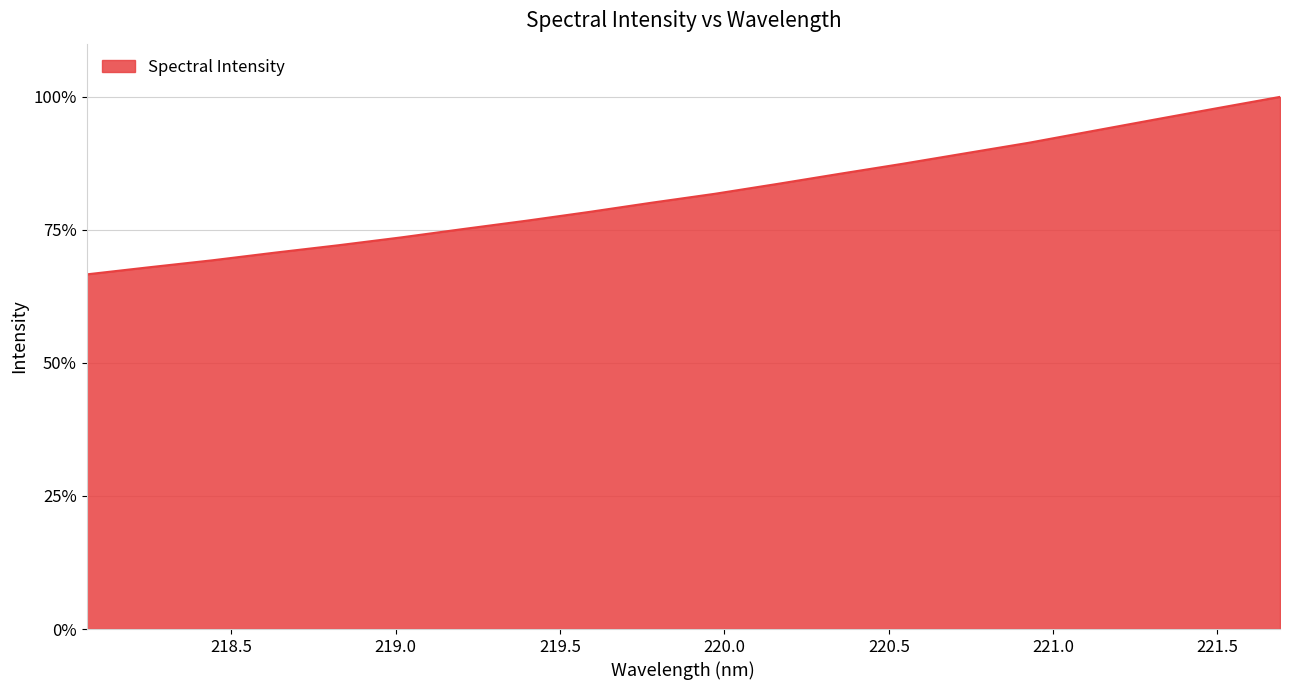

Does the chart display data point markers on the line(s)?

No